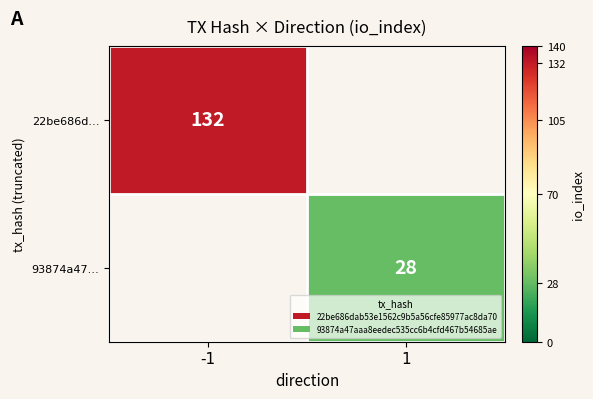

The value of 22be686d… at -1 is 227. True or false?

False